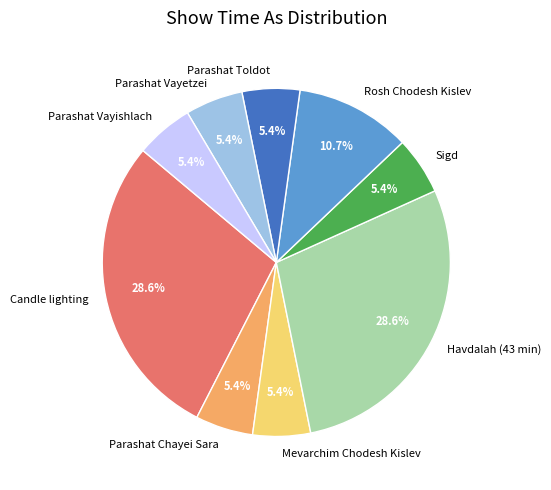

How many slices are in this pie chart?

9